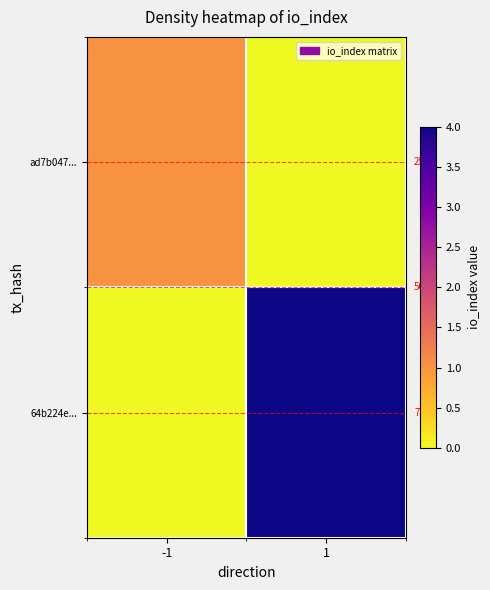

Rank the categories by 64b224e... value from highest to lowest.

1, -1